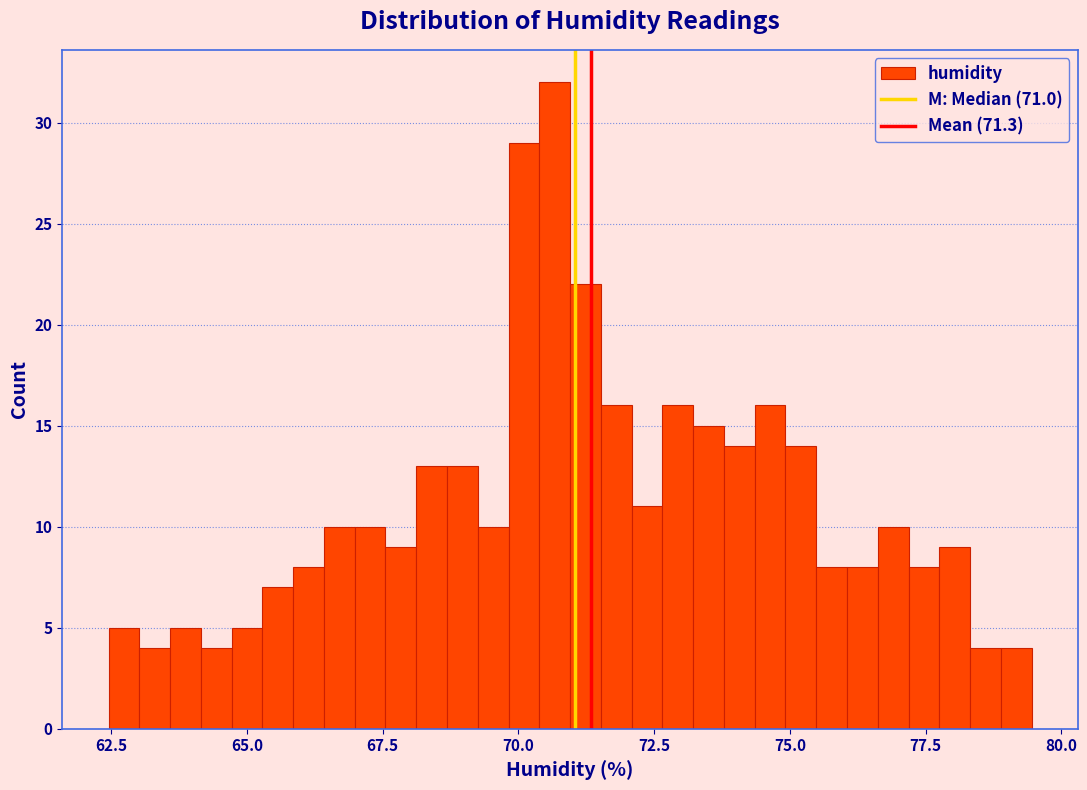

Read against the x-axis, roughly where is the centre of the tallest bar?

70.5